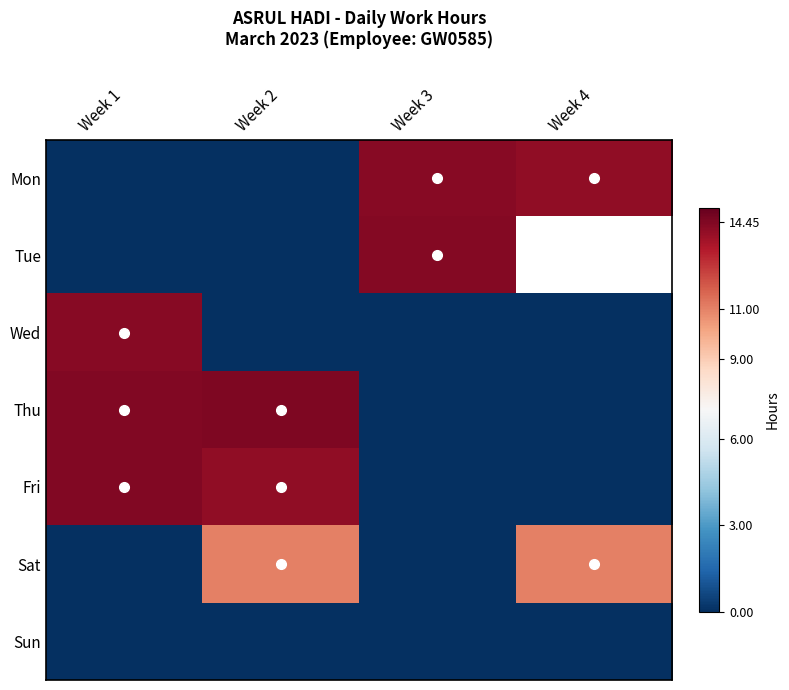

The Fri series shows 14.4 at Week 1. True or false?

True